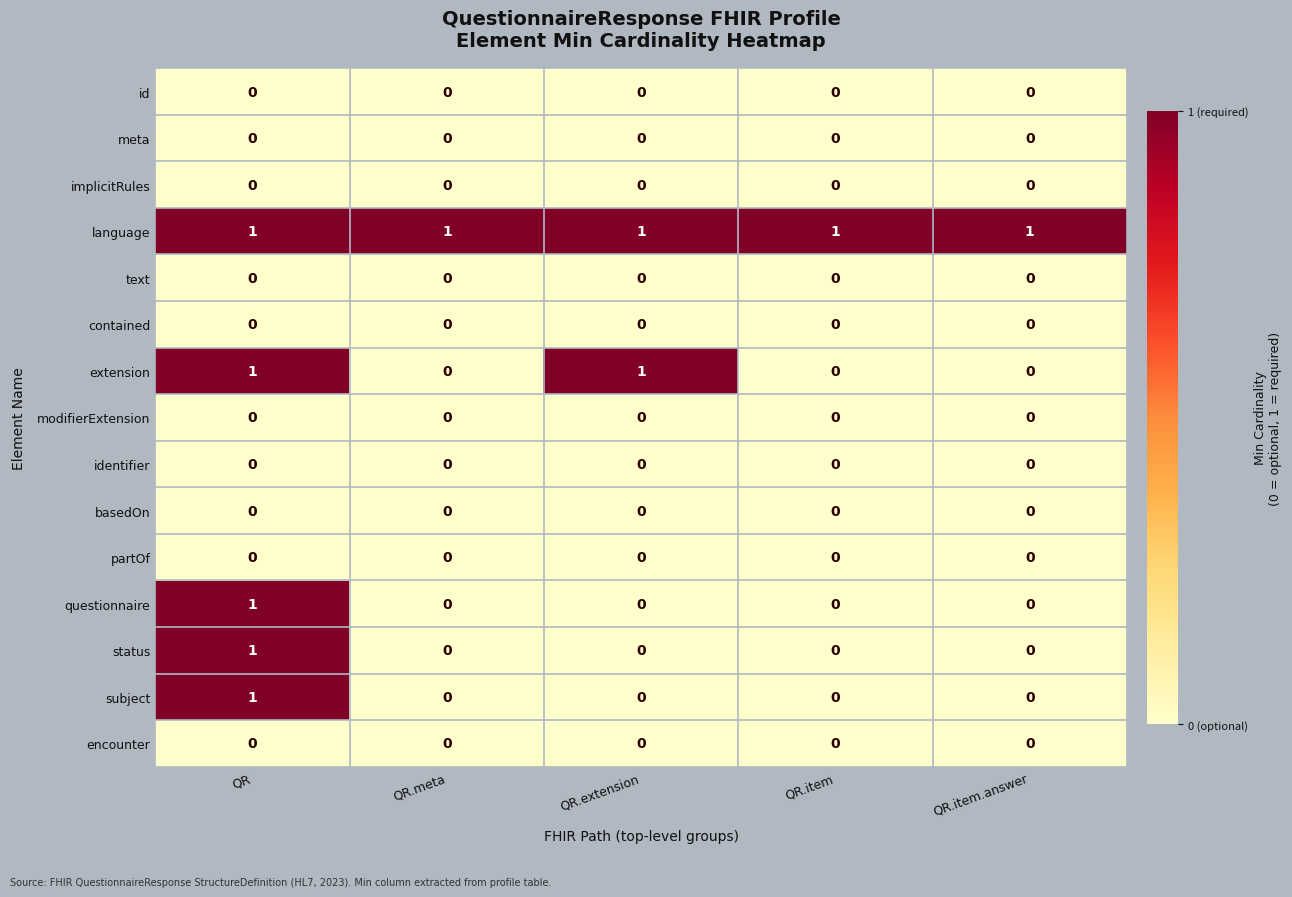

The questionnaire series shows 1 at QR. True or false?

True